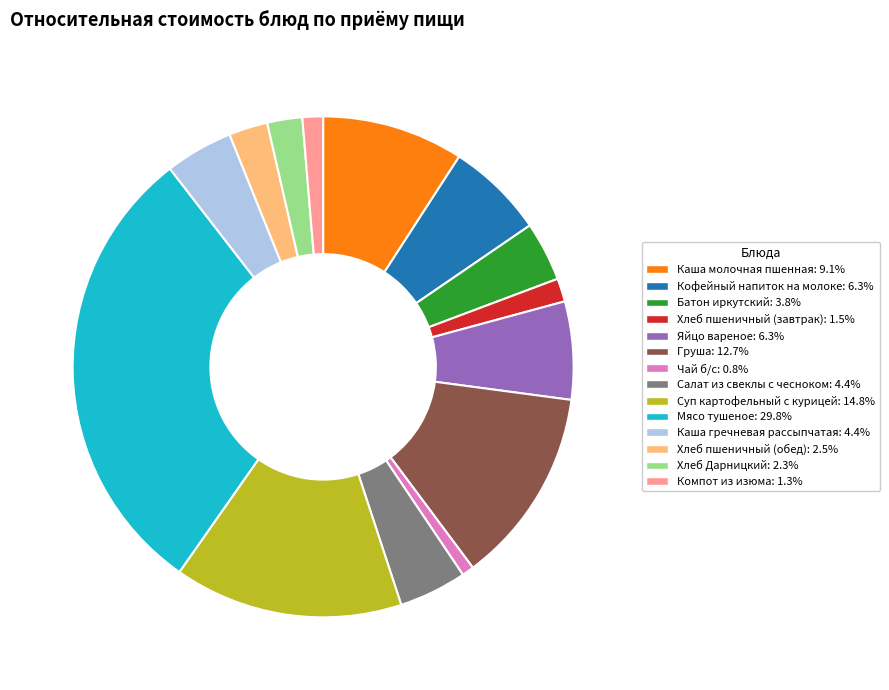

Which has a higher value, Каша молочная пшенная or Салат из свеклы с чесноком?

Каша молочная пшенная